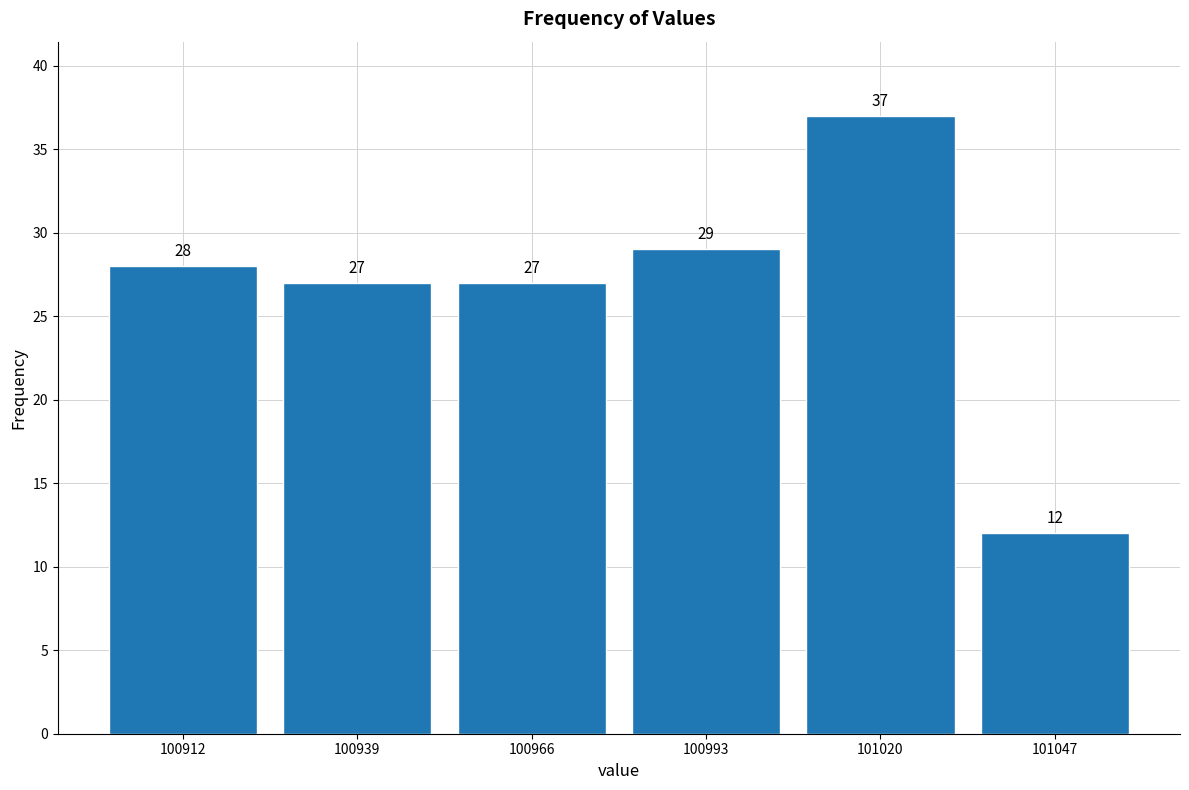

Reading left to right, transcribe this chart: for each bar, give the range it covers on the x-axis and its height. The bar edges are not printed on the chart, so give them approximately, as read against the axis.

100900 to 100925: 28
100925 to 100950: 27
100950 to 100980: 27
100980 to 101005: 29
101005 to 101035: 37
101035 to 101060: 12